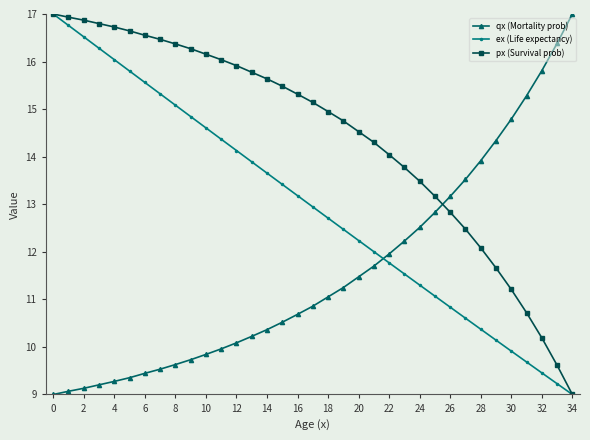

What is the maximum value for px (Survival prob)?

17.0